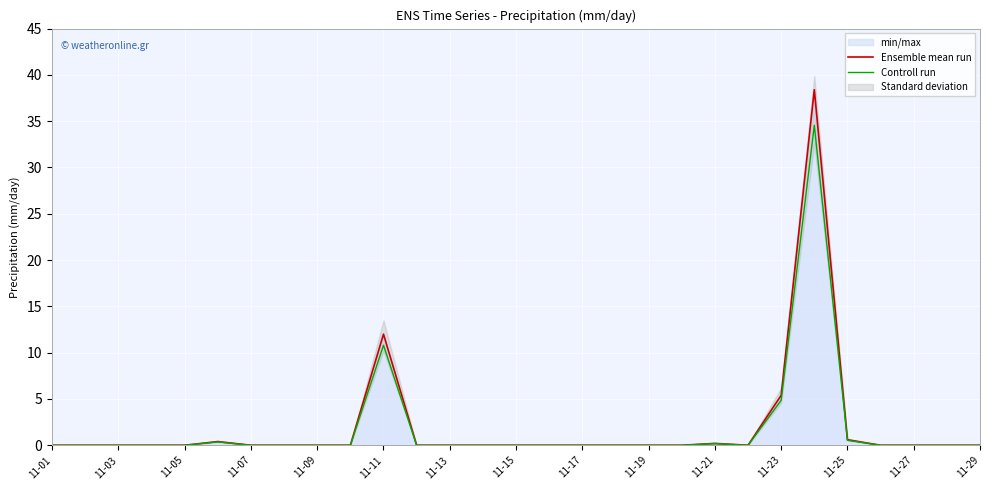

The Ensemble mean run series shows 18.3 at 11-03. True or false?

False